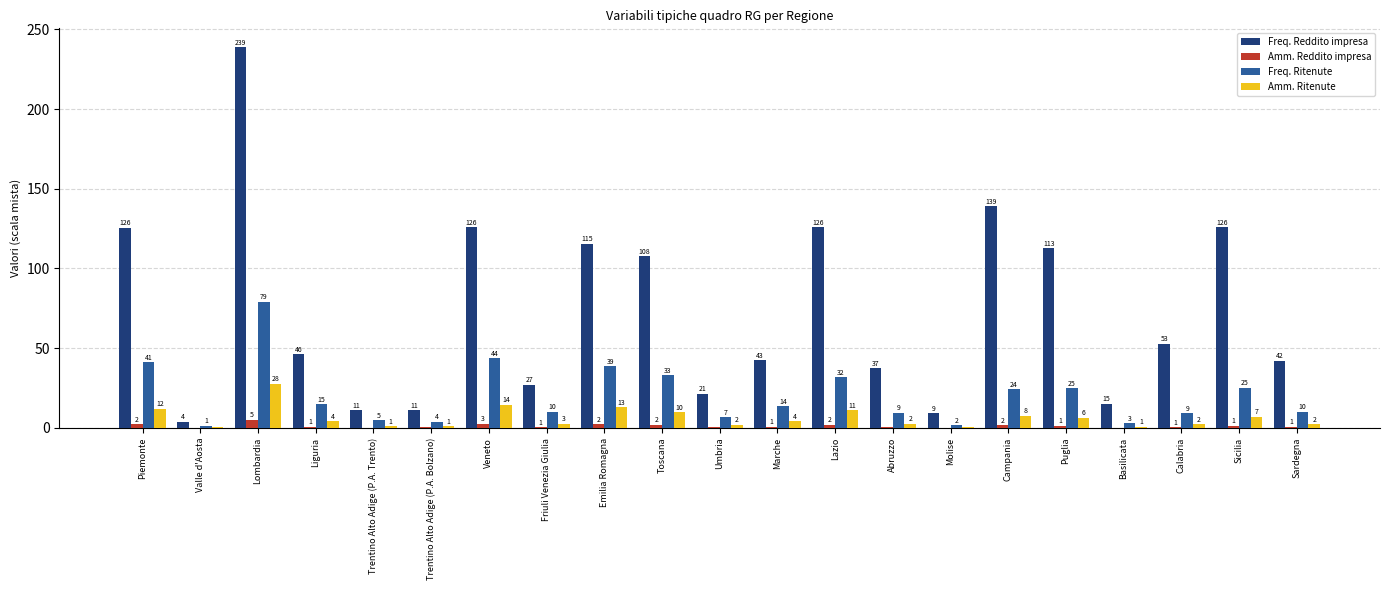

The Freq. Ritenute series shows 43.8 at Veneto. True or false?

True